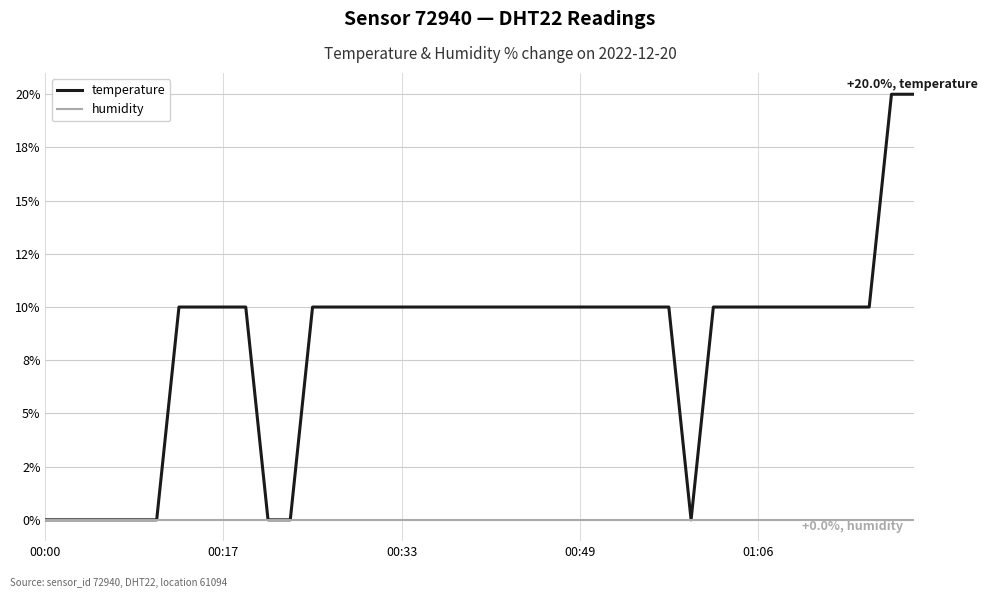

True or false: temperature and humidity cross at least once.

False